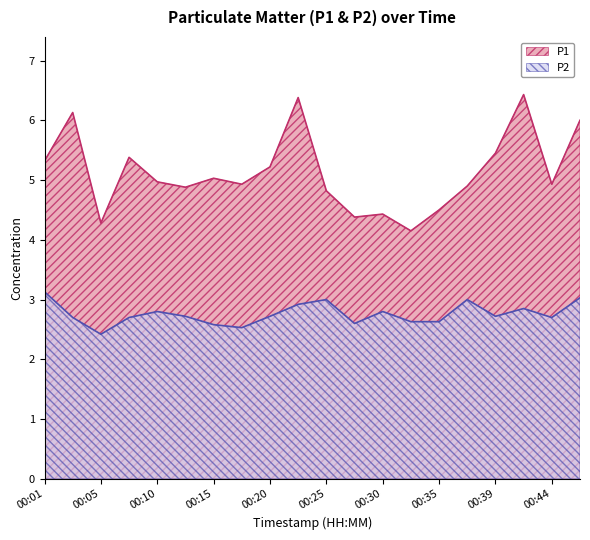

Reading left to right, what are all the values shown in this chart?

P1: 5.3	6.1	4.3	5.4	5.0	4.9	5.0	4.9	5.2	6.4	4.8	4.4	4.4	4.2	4.5	4.9	5.5	6.4	4.9	6.0
P2: 3.1	2.7	2.4	2.7	2.8	2.7	2.6	2.5	2.7	2.9	3.0	2.6	2.8	2.6	2.6	3.0	2.7	2.9	2.7	3.0